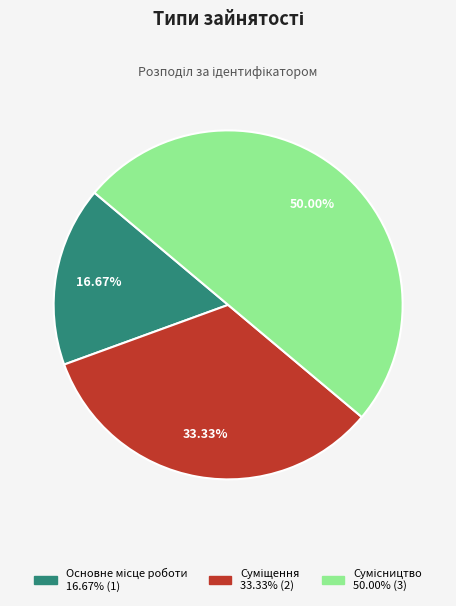

How many segments does this pie chart have?

3